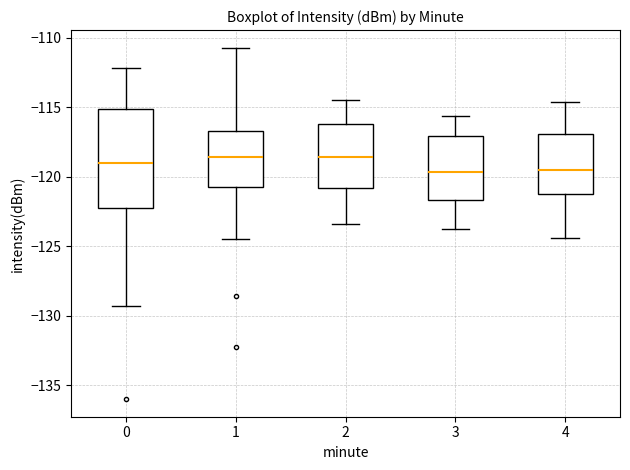

Reading left to right, read every box against the y-axis: the position of its median line, the range the box covers, and the ends of its whiskers. The values are not printed on the chart, so give them approximately, as read against the axis.

0: median -119.0, box -122.5 to -115.0, whiskers -129.5 to -112.0
1: median -118.5, box -120.5 to -116.5, whiskers -124.5 to -110.5
2: median -118.5, box -121.0 to -116.0, whiskers -123.5 to -114.5
3: median -119.5, box -121.5 to -117.0, whiskers -124.0 to -115.5
4: median -119.5, box -121.0 to -117.0, whiskers -124.5 to -114.5